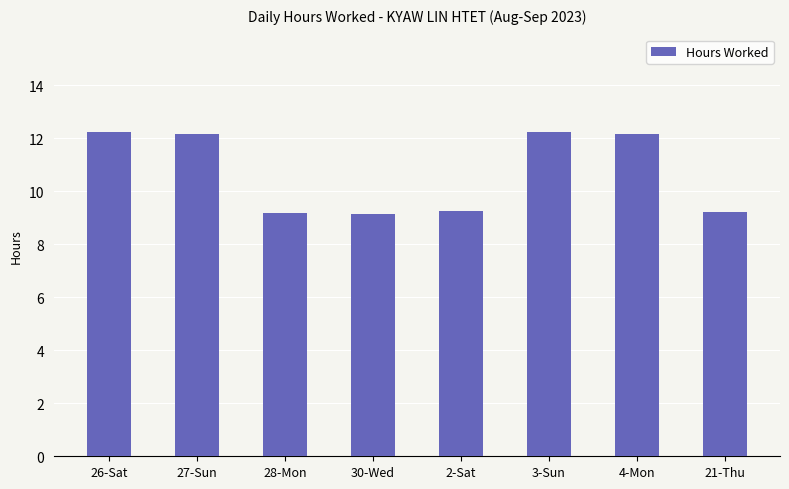

What is the sum of all values?

85.6